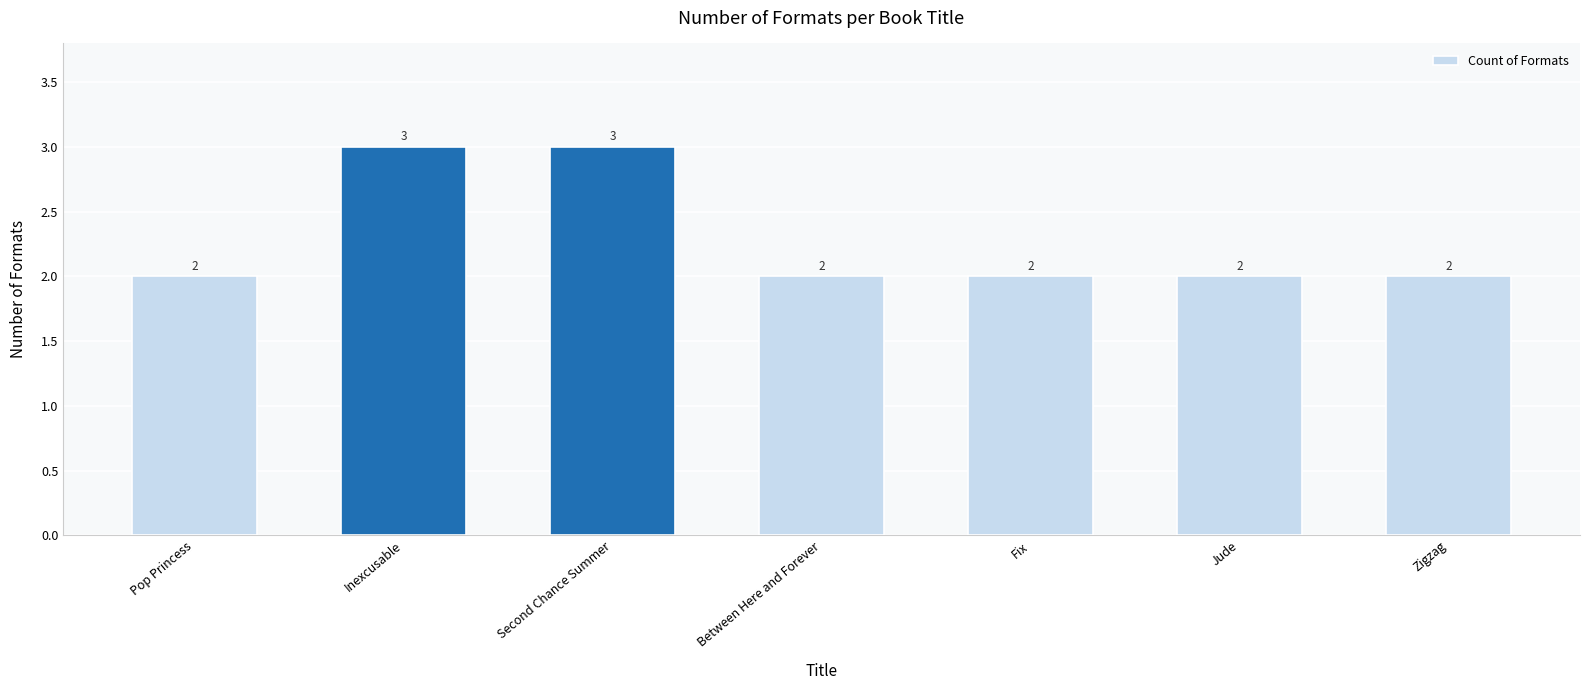

How many values are between 2 and 3?

7